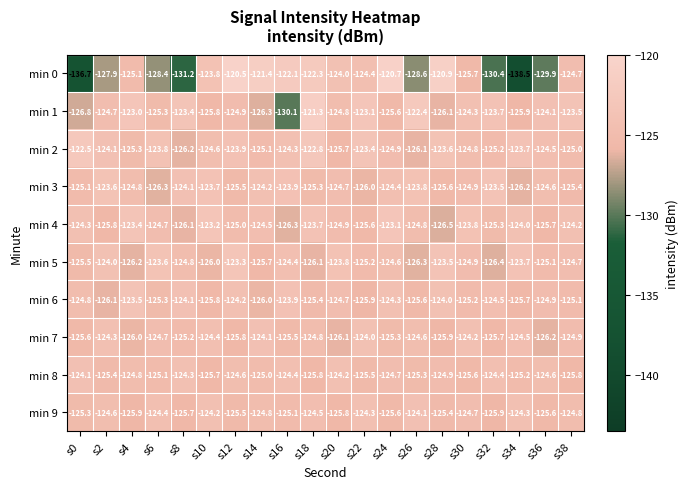

What is the minimum value for min 2?

-126.2